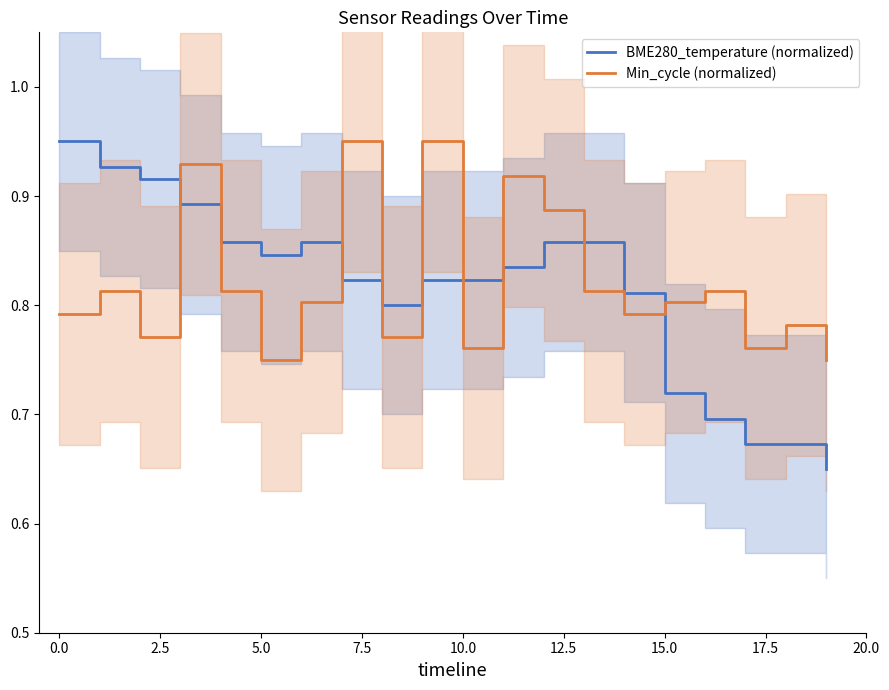

True or false: Min_cycle (normalized) has a value of 0.2 at 13.

False